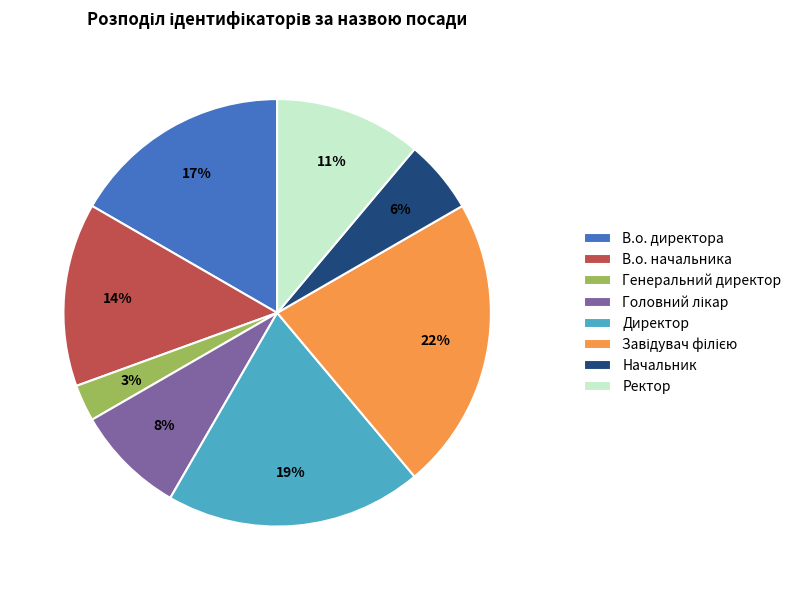

Is the sum of Ректор and В.о. начальника greater than half?

No